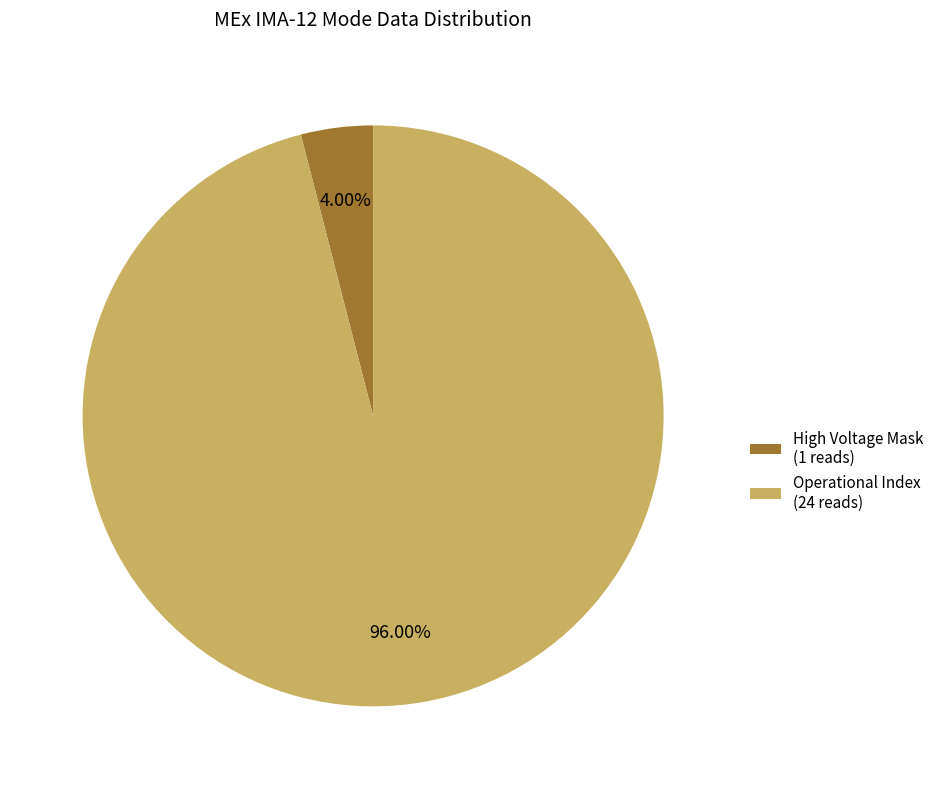

Which category accounts for the majority?

Operational Index (24 reads)